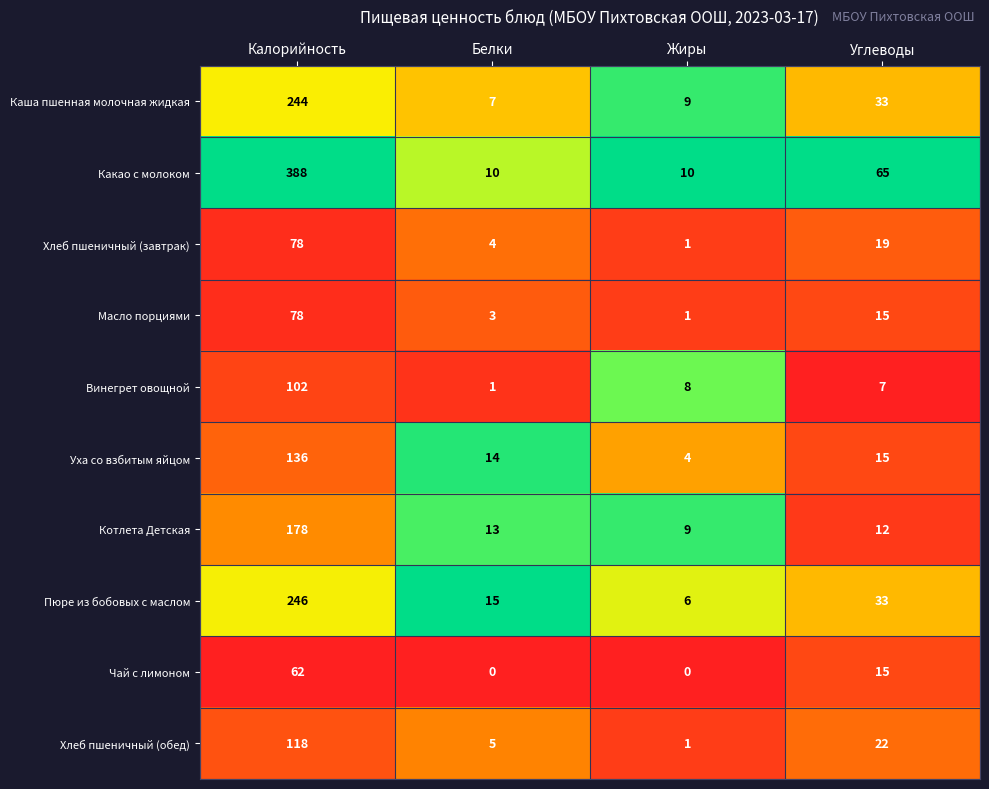

Which category has the lowest value in the Масло порциями series?

Жиры